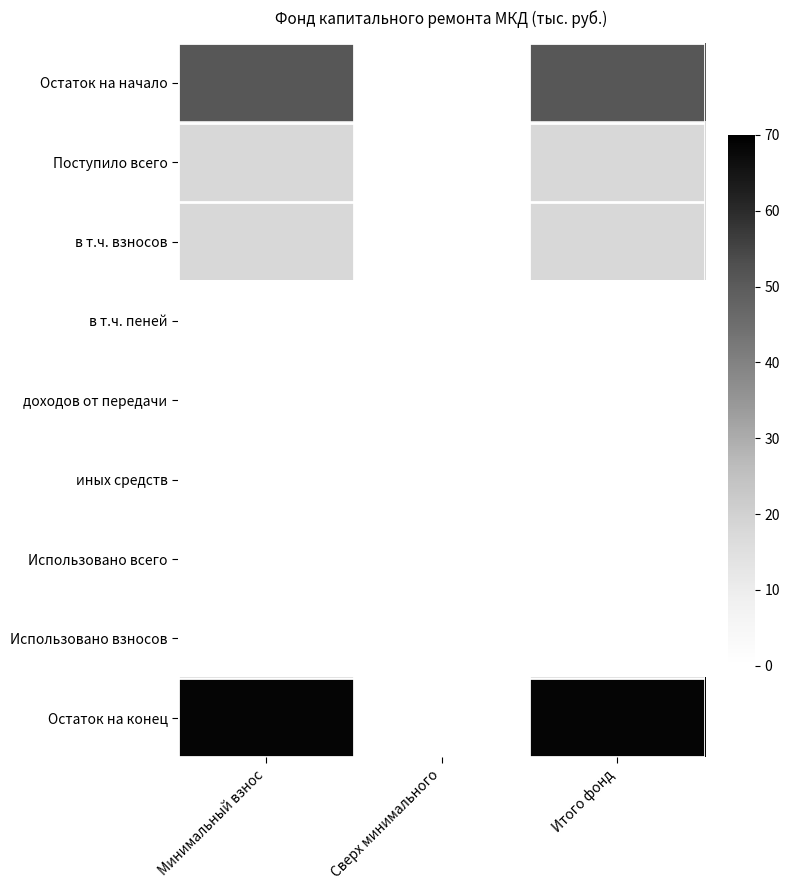

What is the total value across all series at Минимальный взнос?

154.8